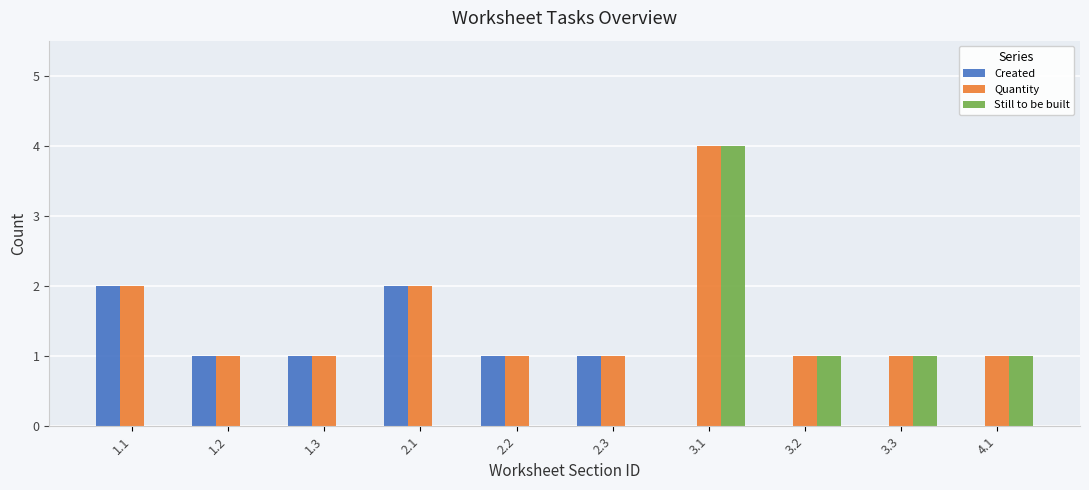

What is the sum of the Created values at 4.1 and 2.3?

1